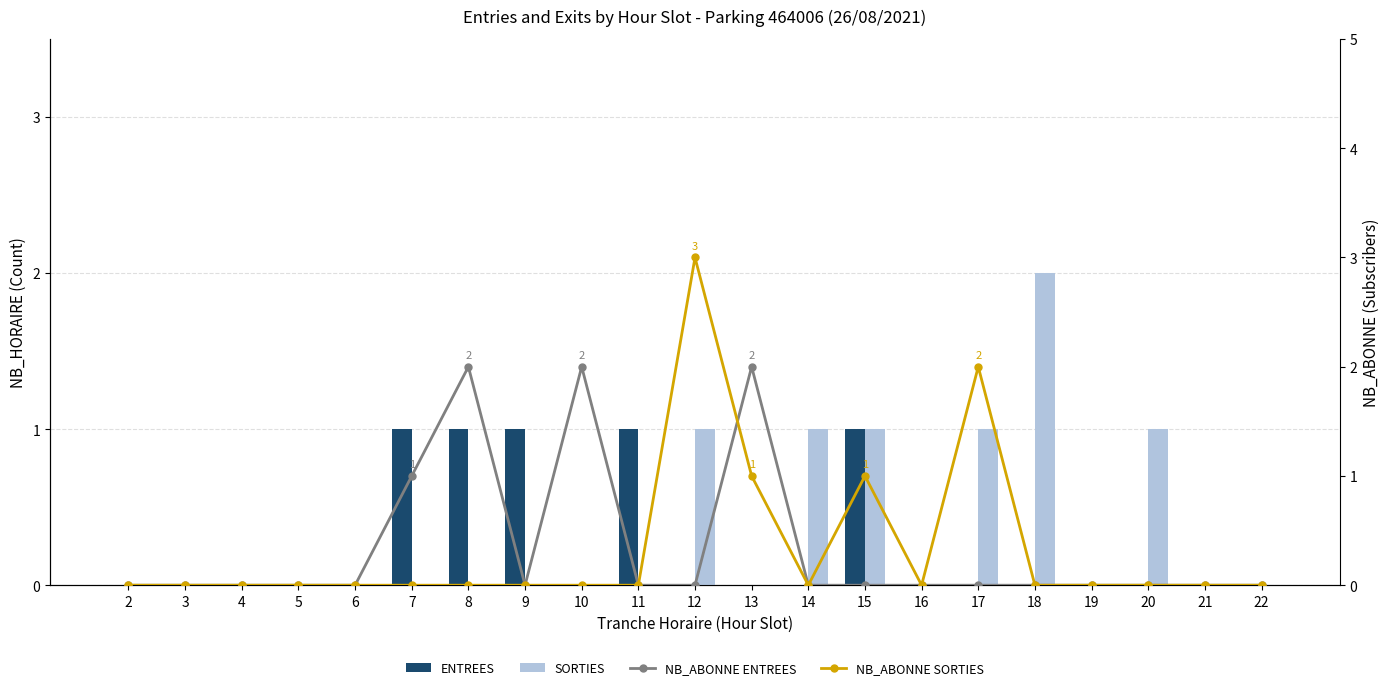

How many distinct data groups are displayed?

4